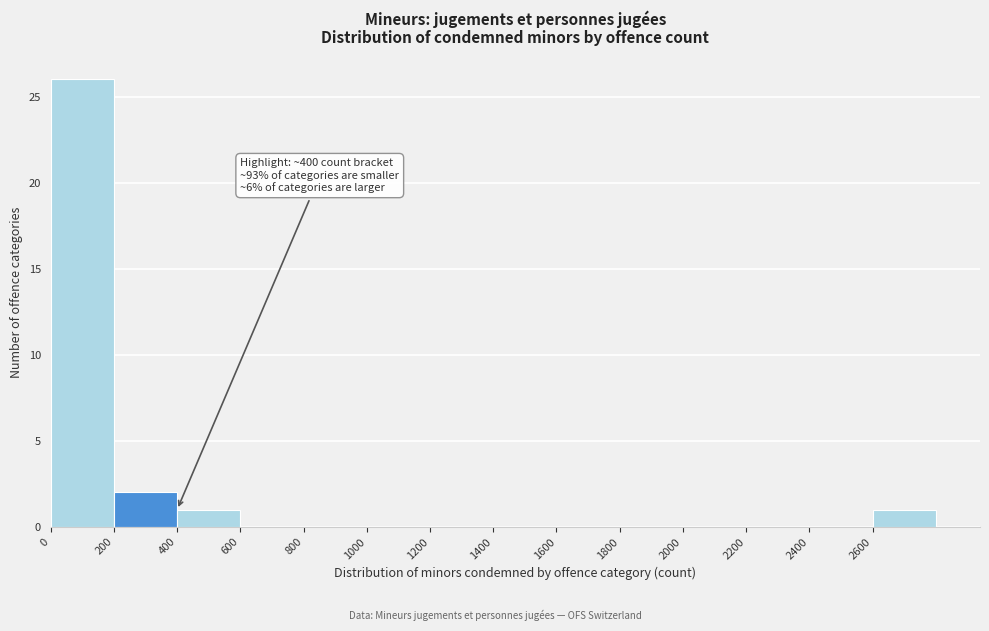

Over which range of the x-axis is the bar tallest?

0 to 200